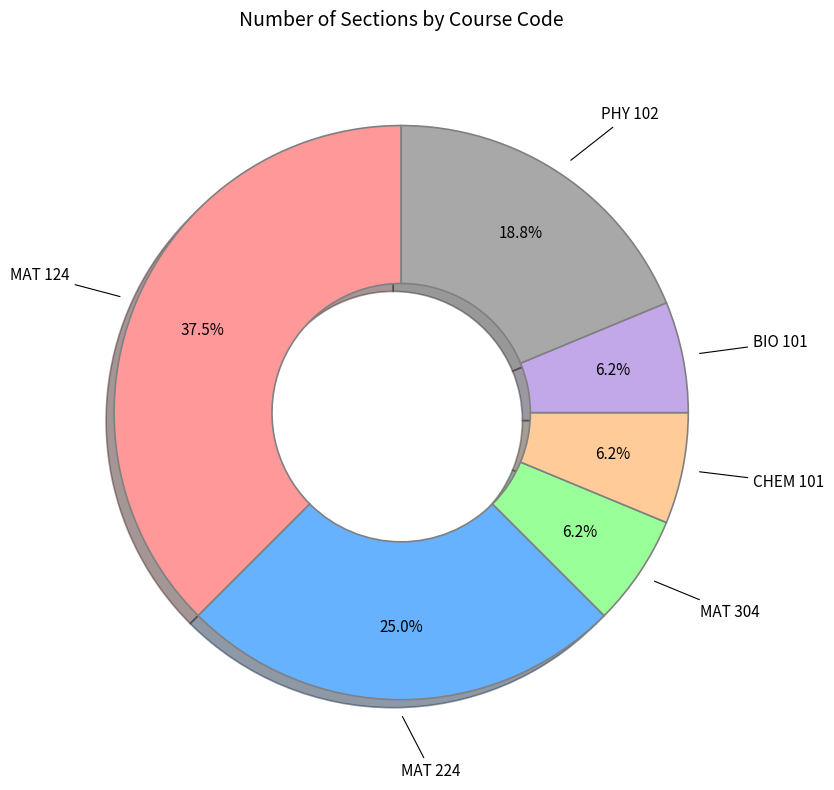

Is there a majority slice in this chart?

No